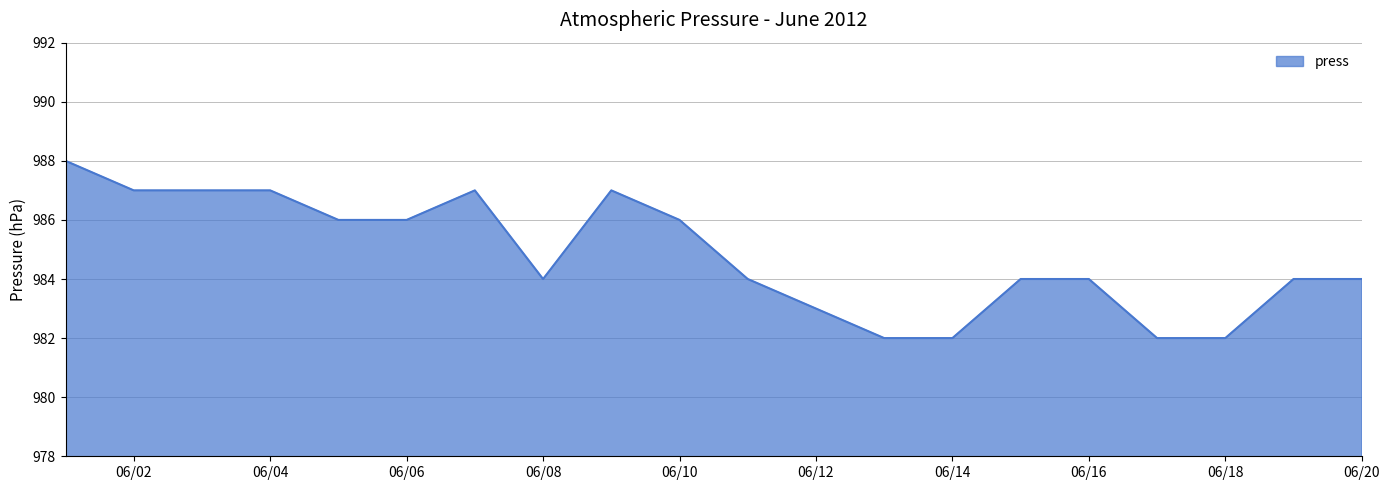

What is the minimum value shown in the chart?

982